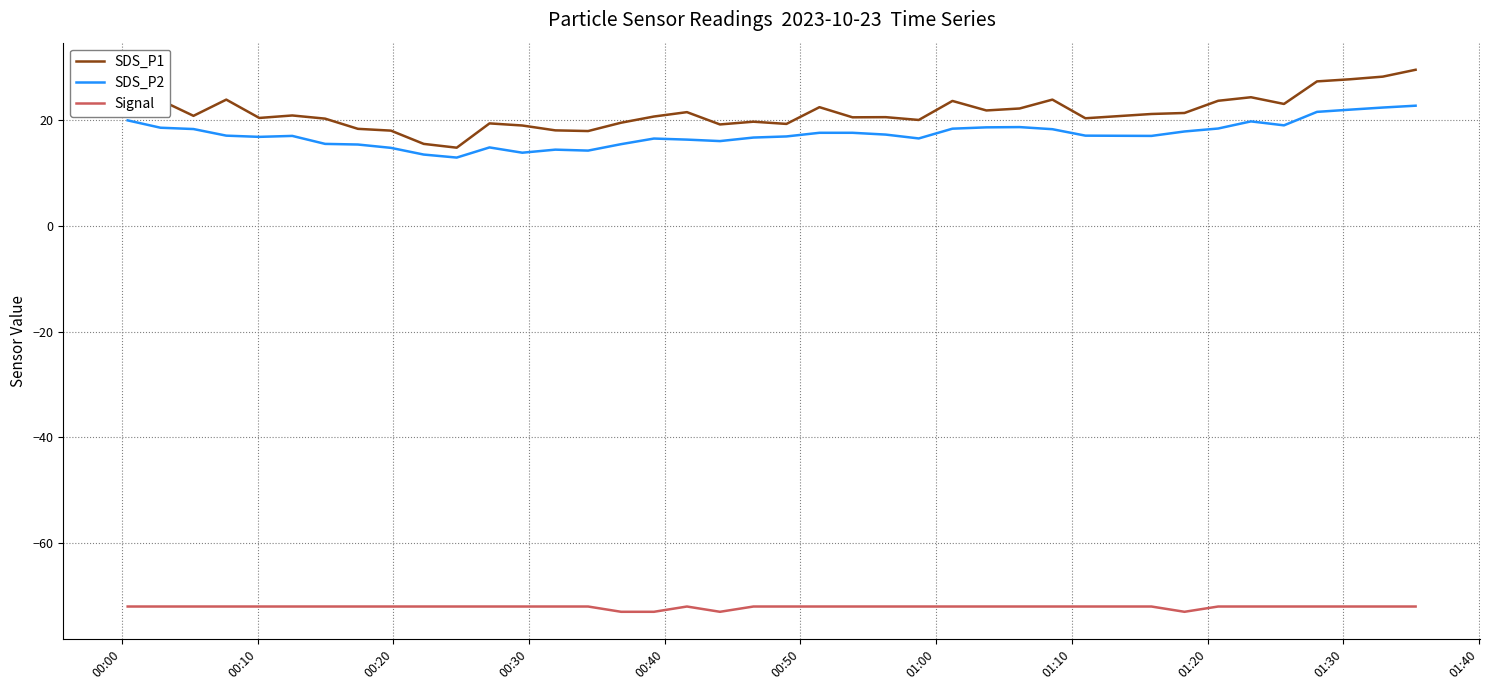

True or false: SDS_P1 and Signal intersect in this chart.

False